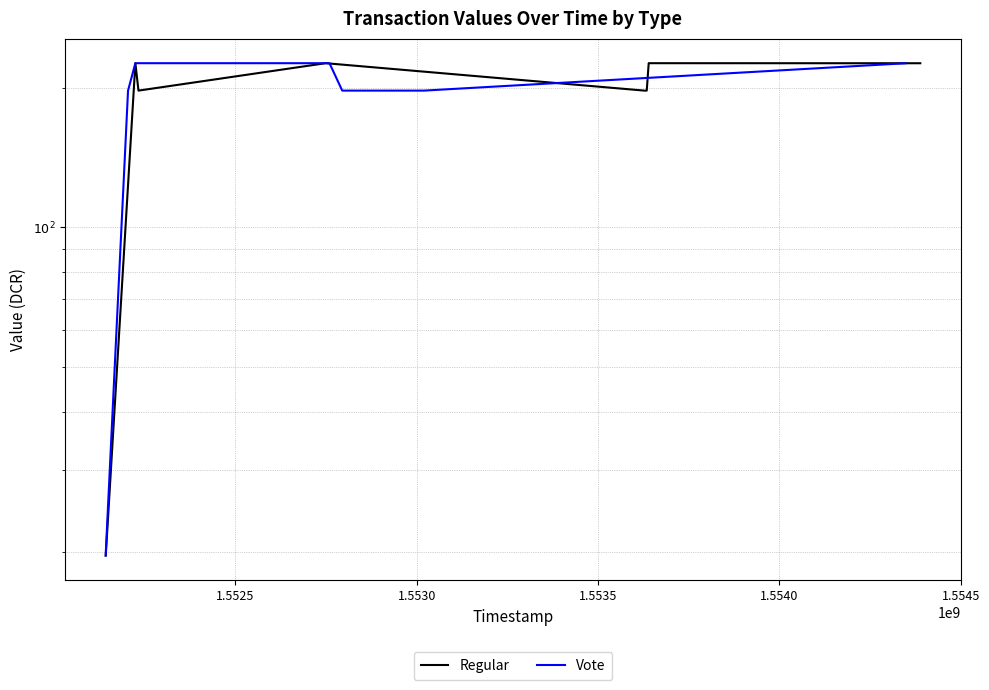

At which label is Vote closest to 122?

1.5525